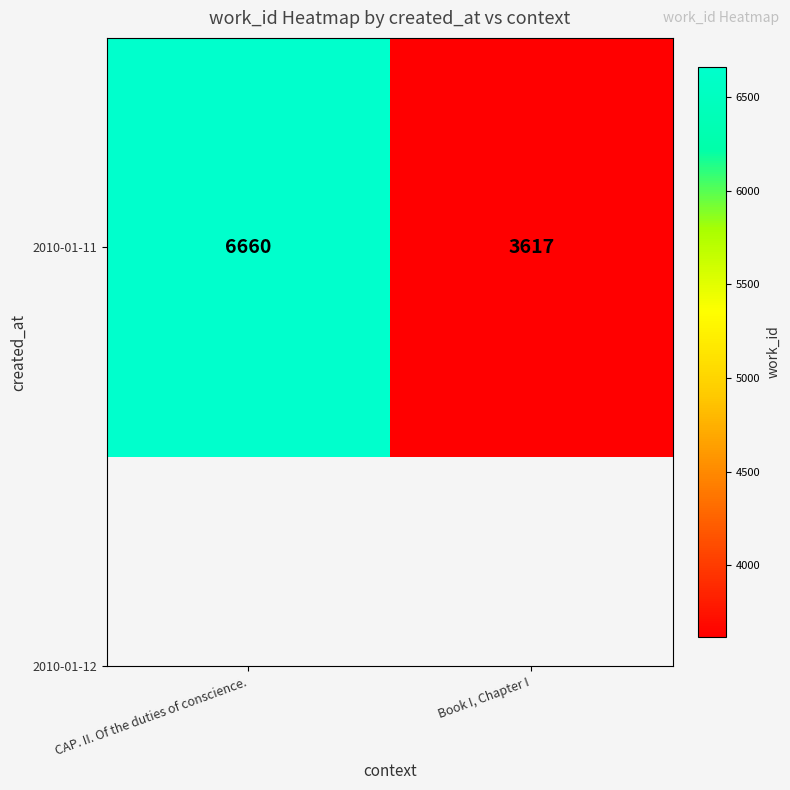

Is it true that the value at CAP. II. Of the duties of conscience. is 9404?

False